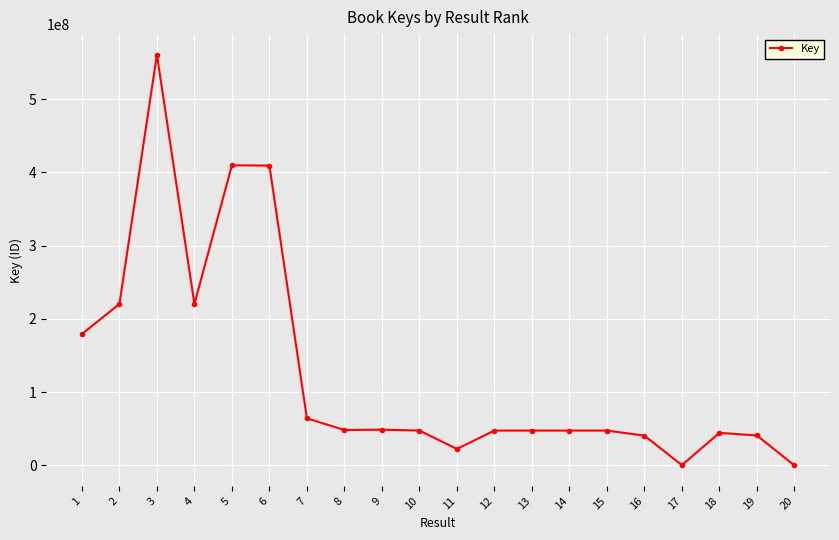

What is the ratio of the value at 11 to the value at 20?

3680.8